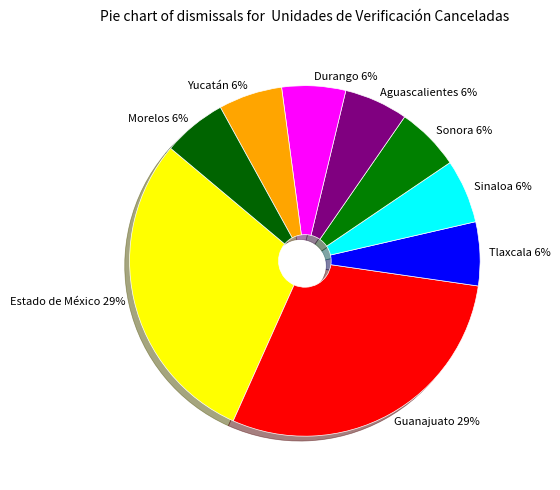

Do Estado de México 29% and Aguascalientes 6% together represent more than half of the pie?

No